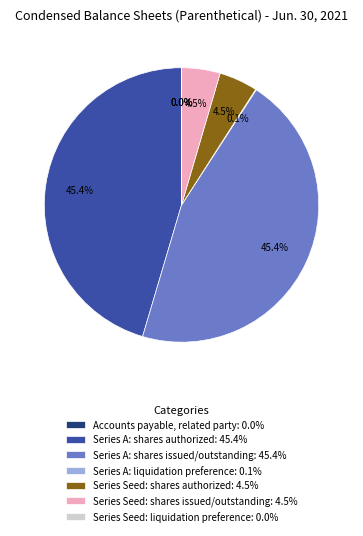

What portion of the pie excludes Series Seed: shares issued/outstanding: 4.5%?

95.5%